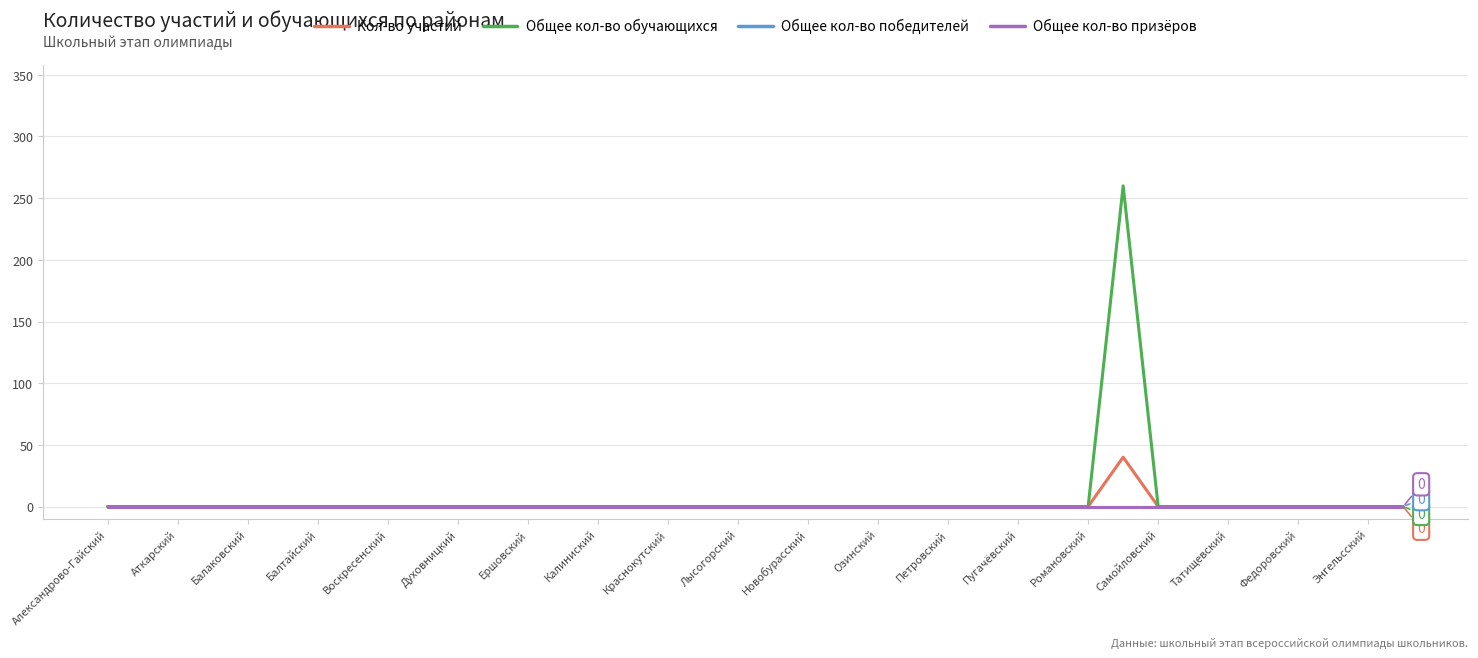

Does the chart display data point markers on the line(s)?

No